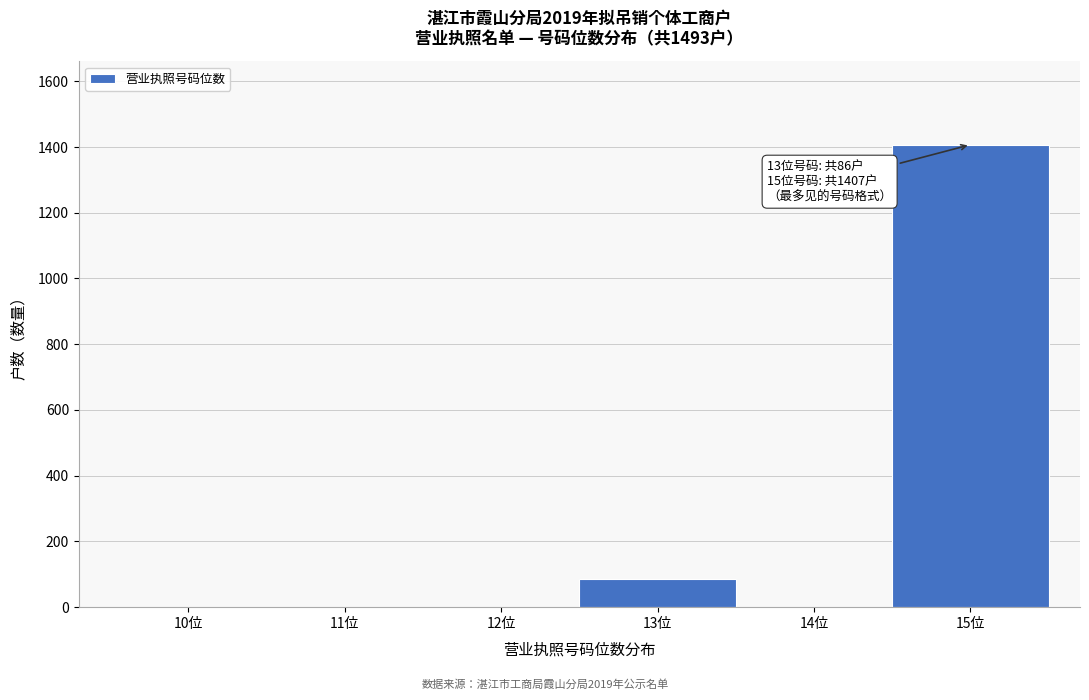

Reading right to left, what are all the values shown in this chart?

15位=1407	14位=0	13位=86	12位=0	11位=0	10位=0